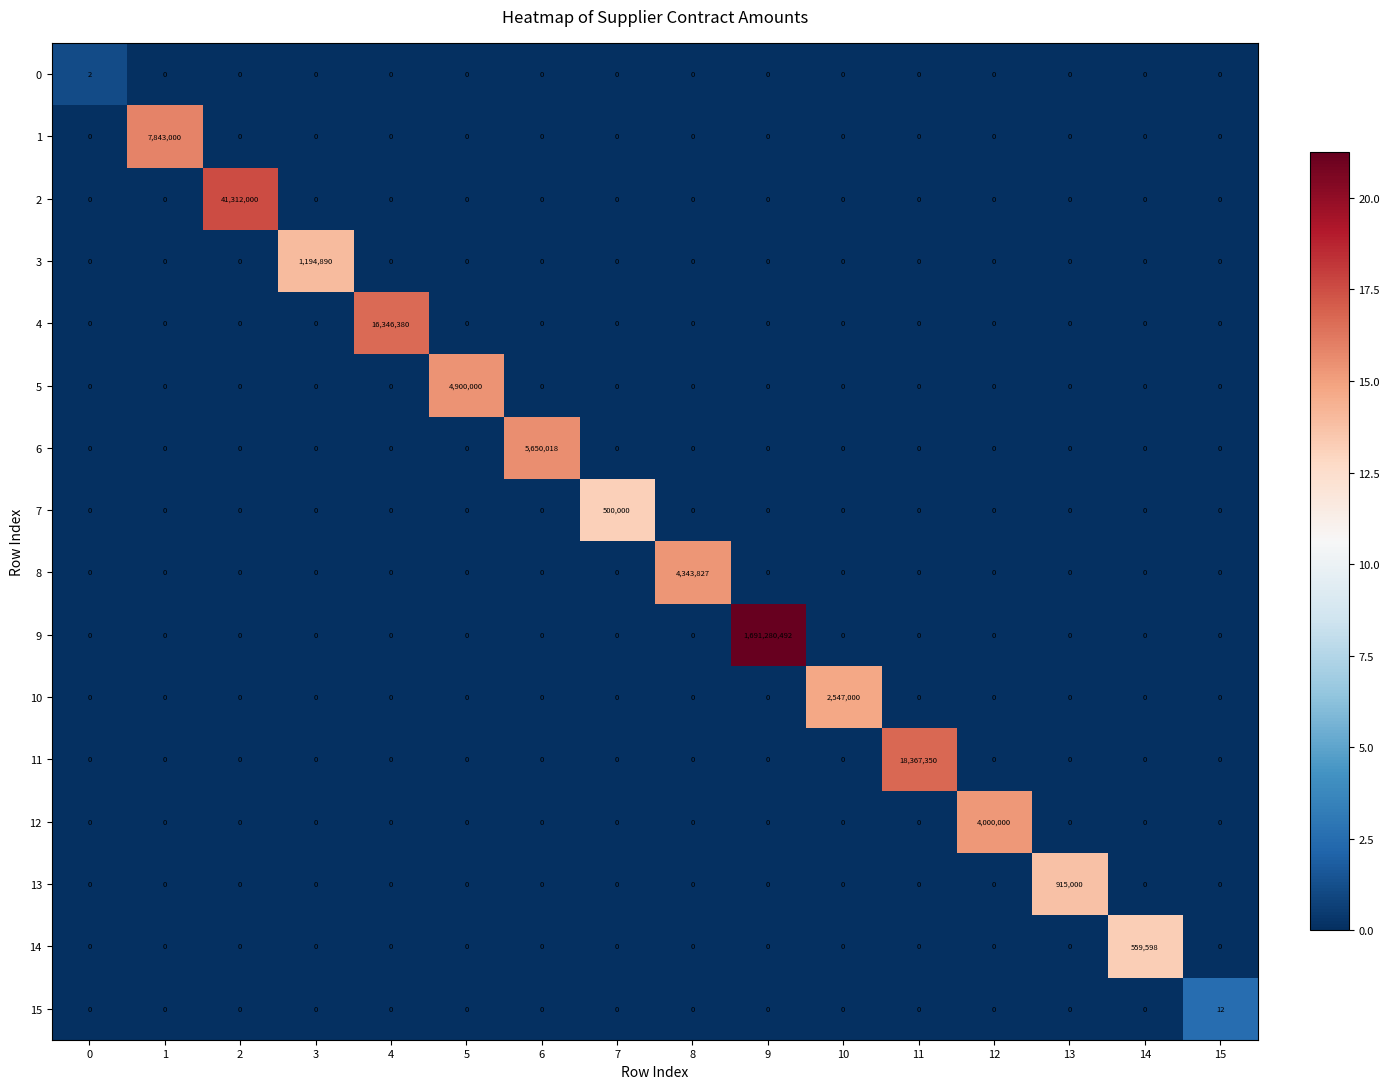

The value of 2 at 6 is -11.8. True or false?

False